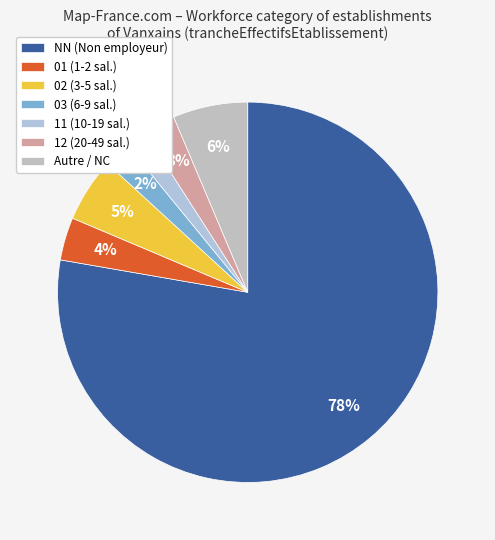

Does any single category account for the majority?

Yes